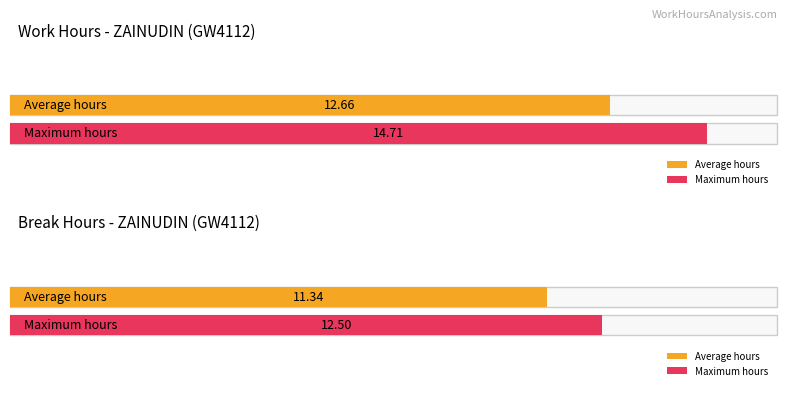

How many series are shown in this chart?

2